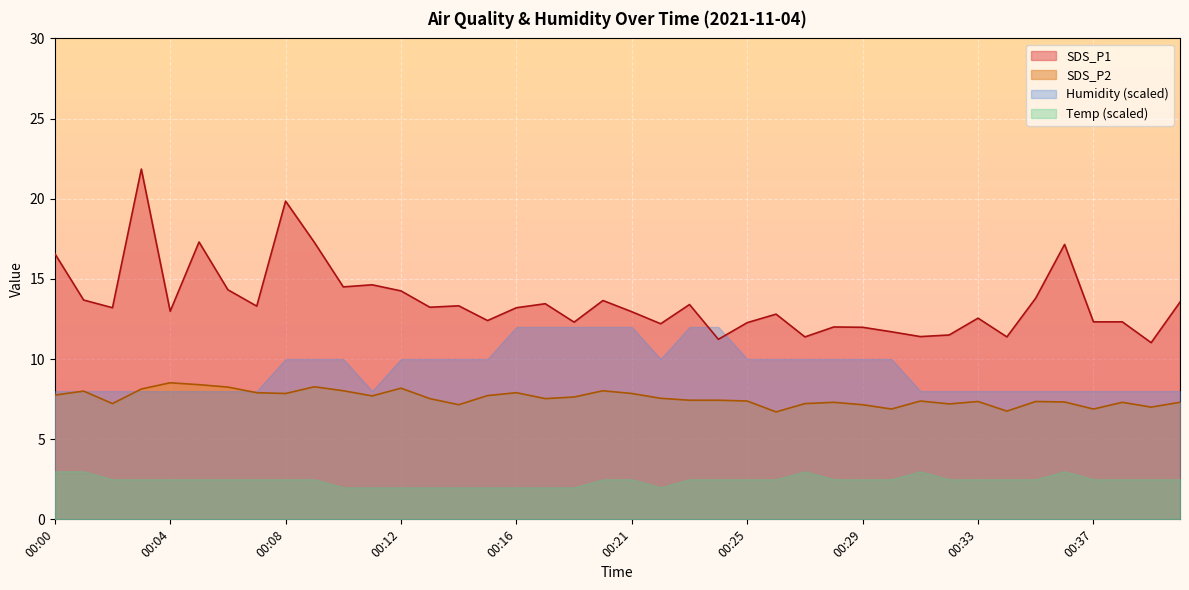

At which category is the sum across all series the highest?

00:03